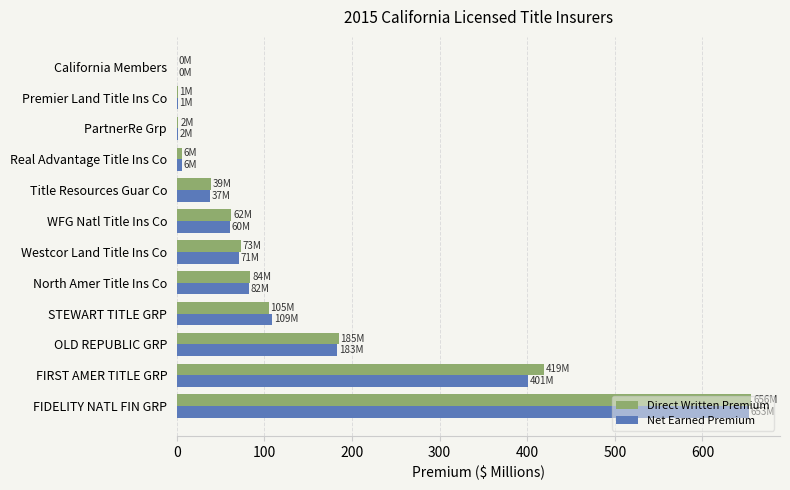

At which label does Direct Written Premium reach its peak?

FIDELITY NATL FIN GRP